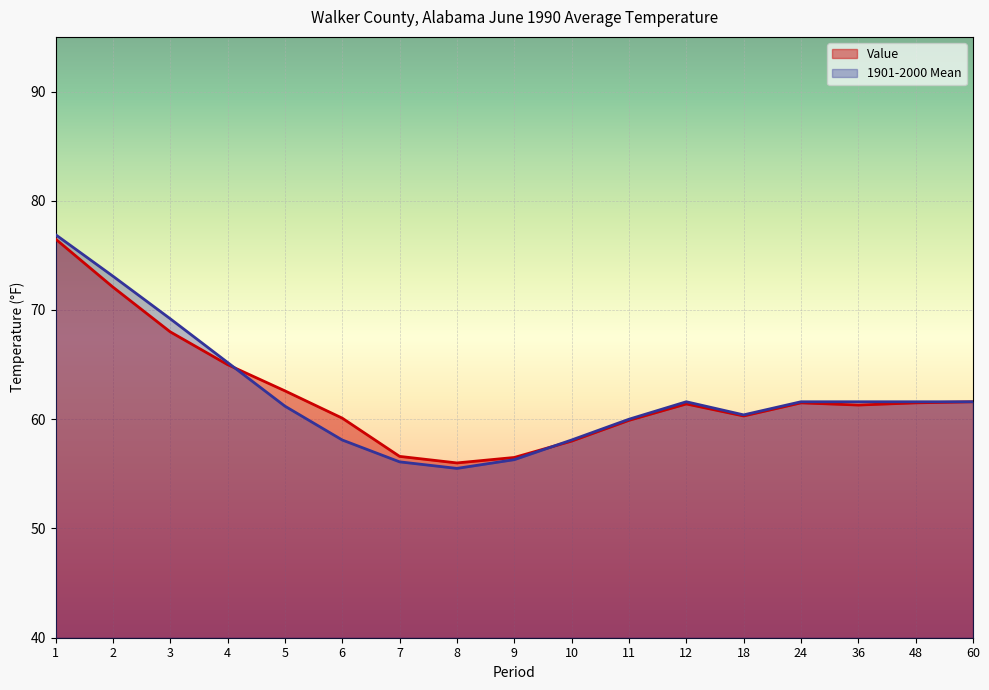

Which series has the largest range (max minus min)?

1901-2000 Mean